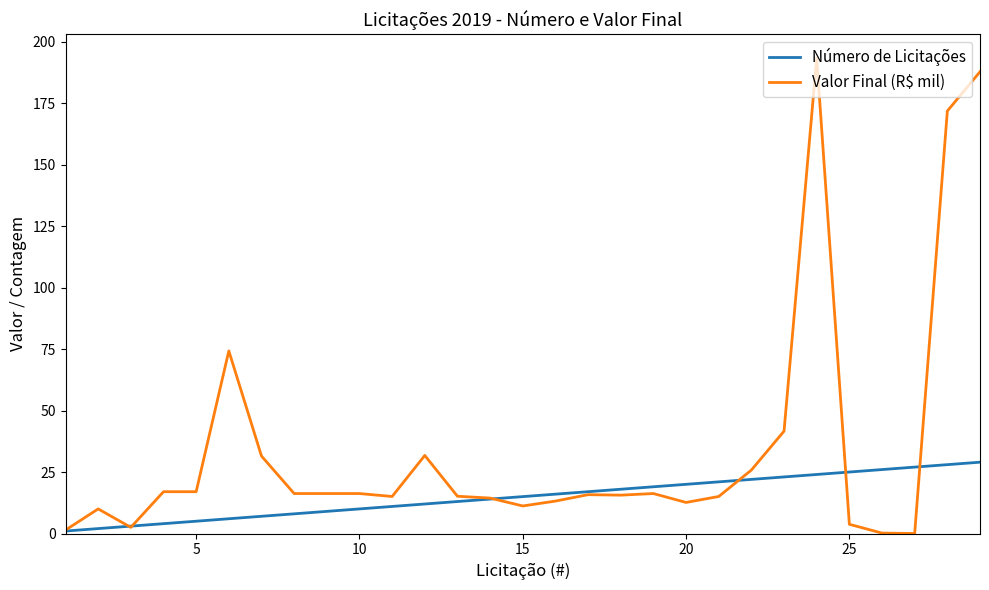

Which series has the widest spread of values?

Valor Final (R$ mil)